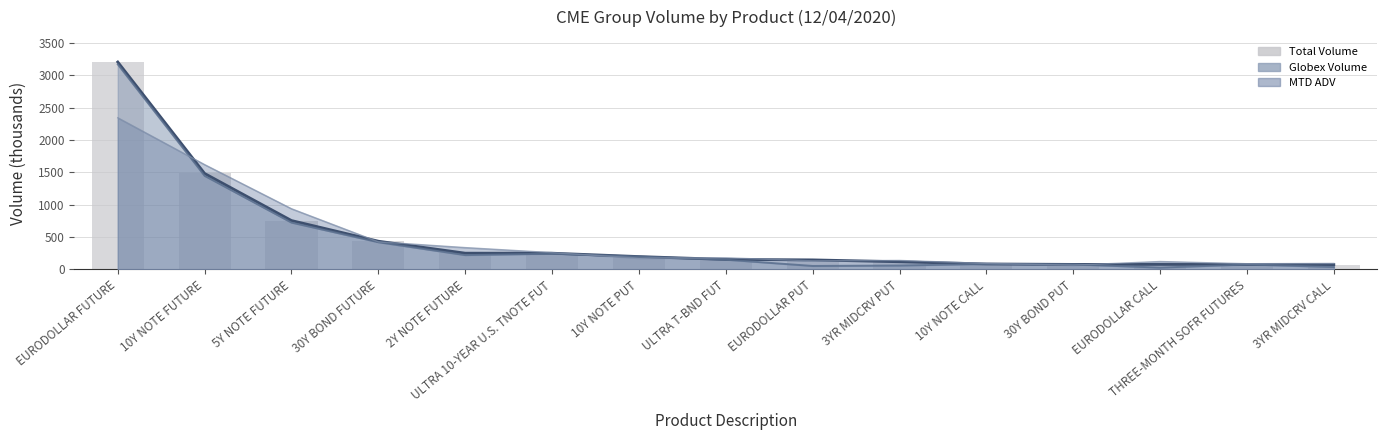

At which label is Globex Volume line closest to 1598?

10Y NOTE FUTURE